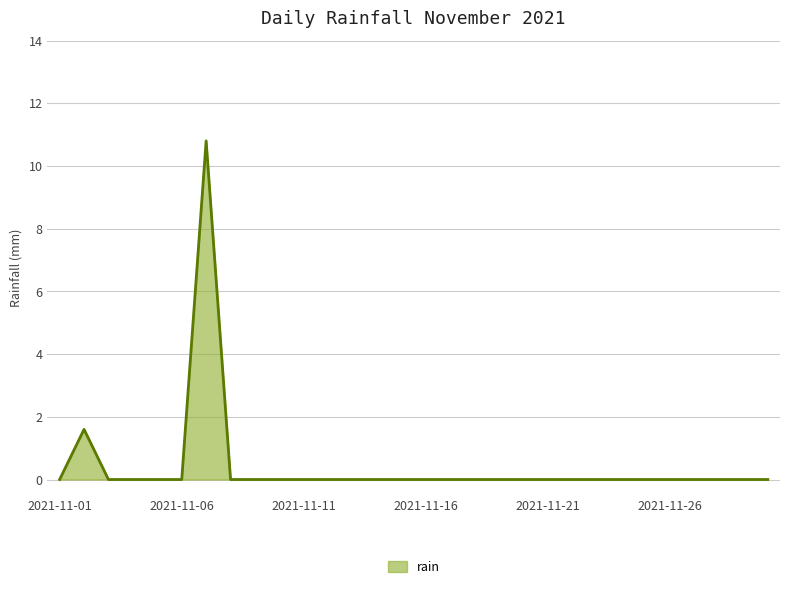

True or false: the data has more than 0 interior local peaks.

True